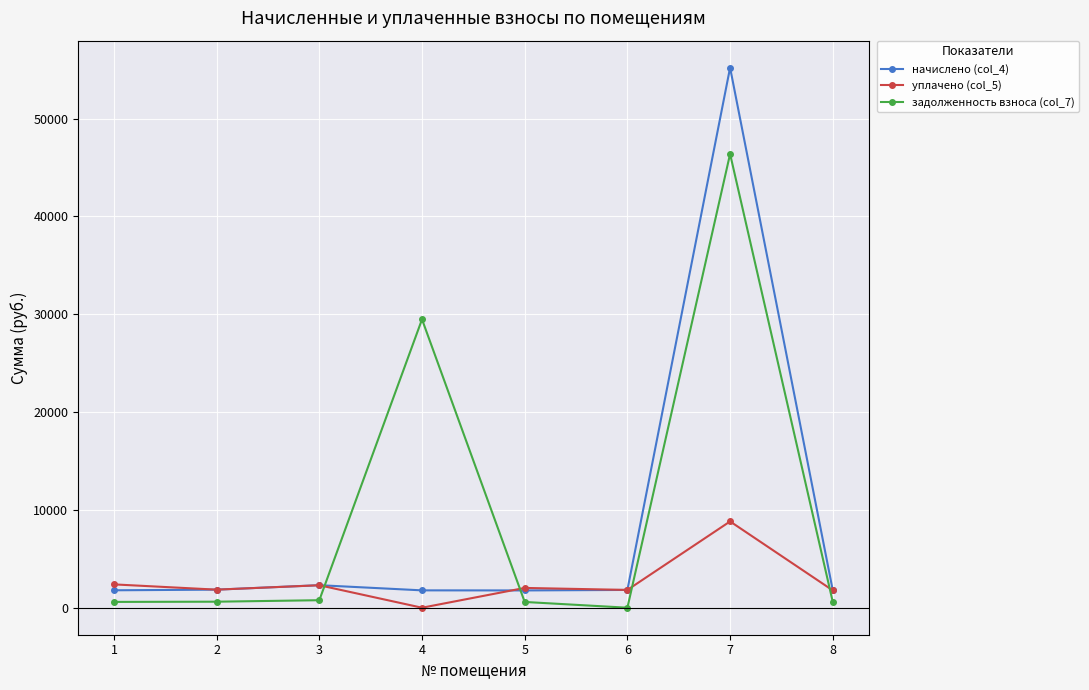

How many values in уплачено (col_5) are above zero?

7